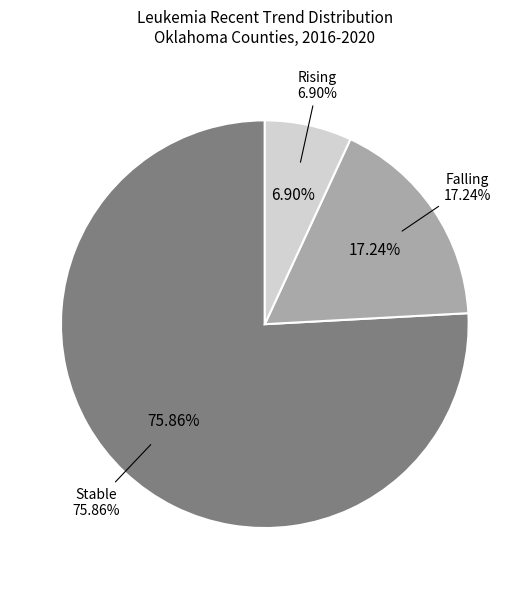

Do stable and falling together represent more than half of the pie?

Yes